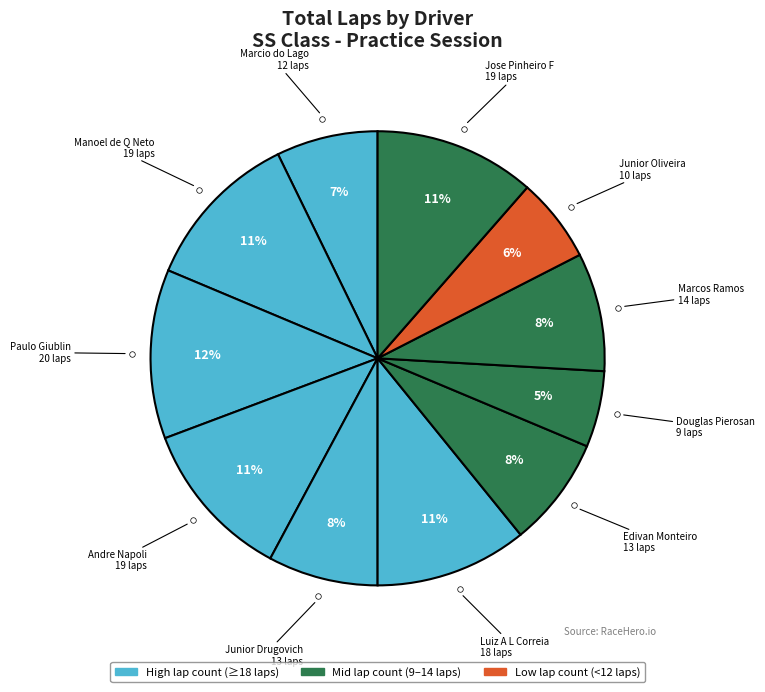

Count the number of slices in the pie.

11